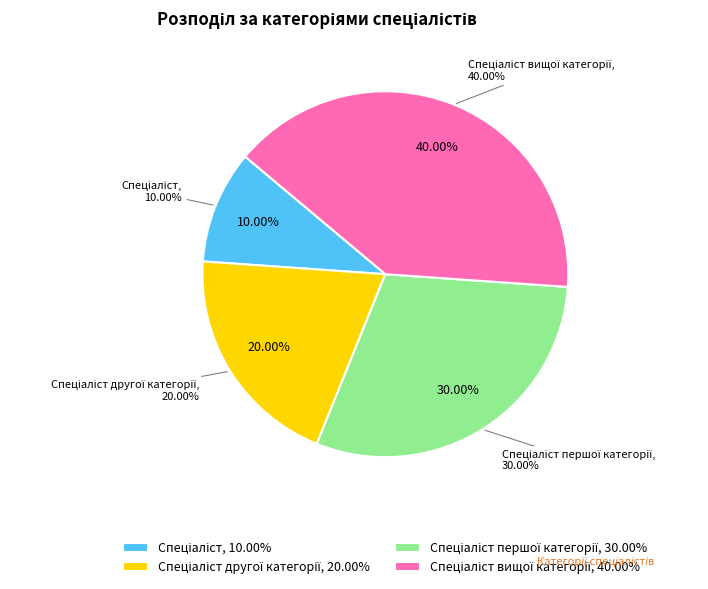

Which category has the smallest portion of the pie?

Спеціаліст